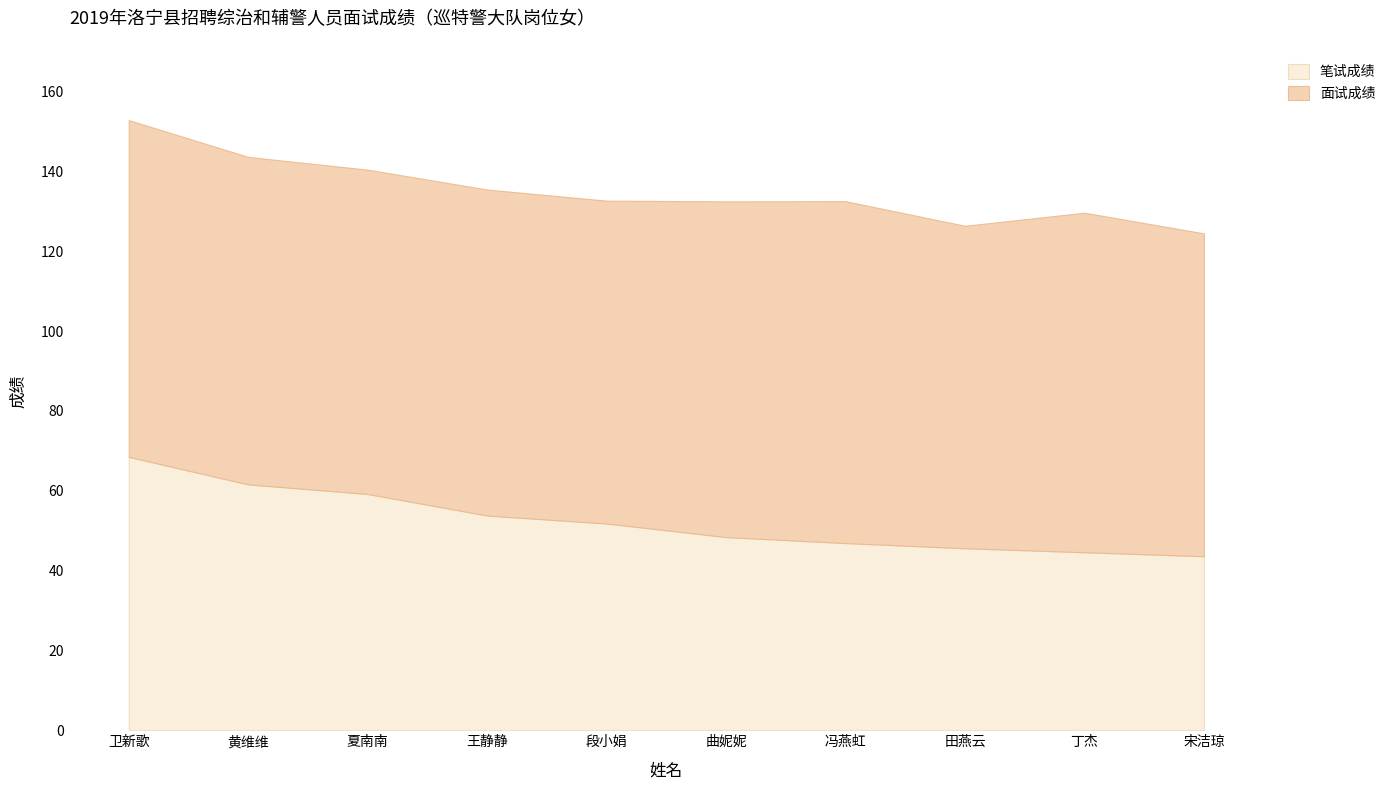

How many interior local peaks does the 面试成绩 series have?

3